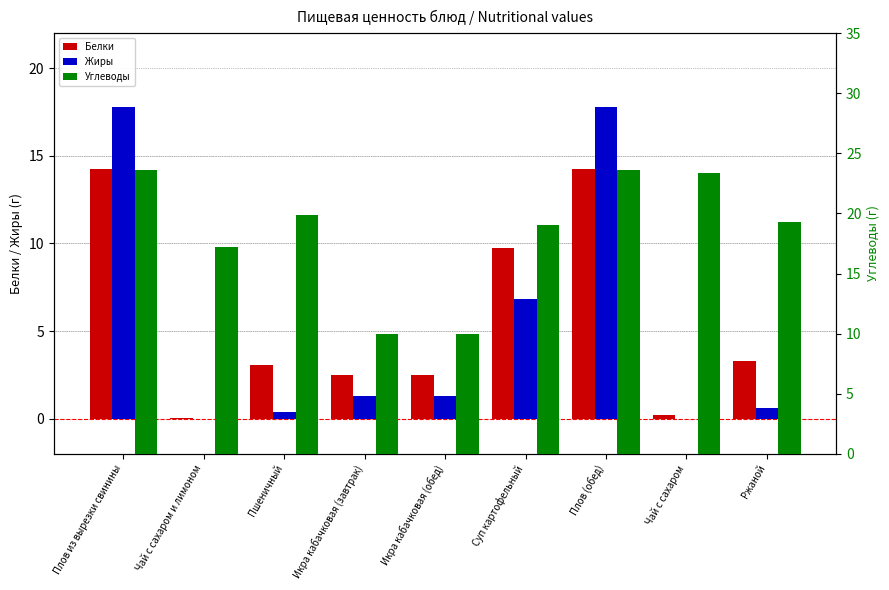

Read the Жиры value at Плов из вырезки свинины.

17.8